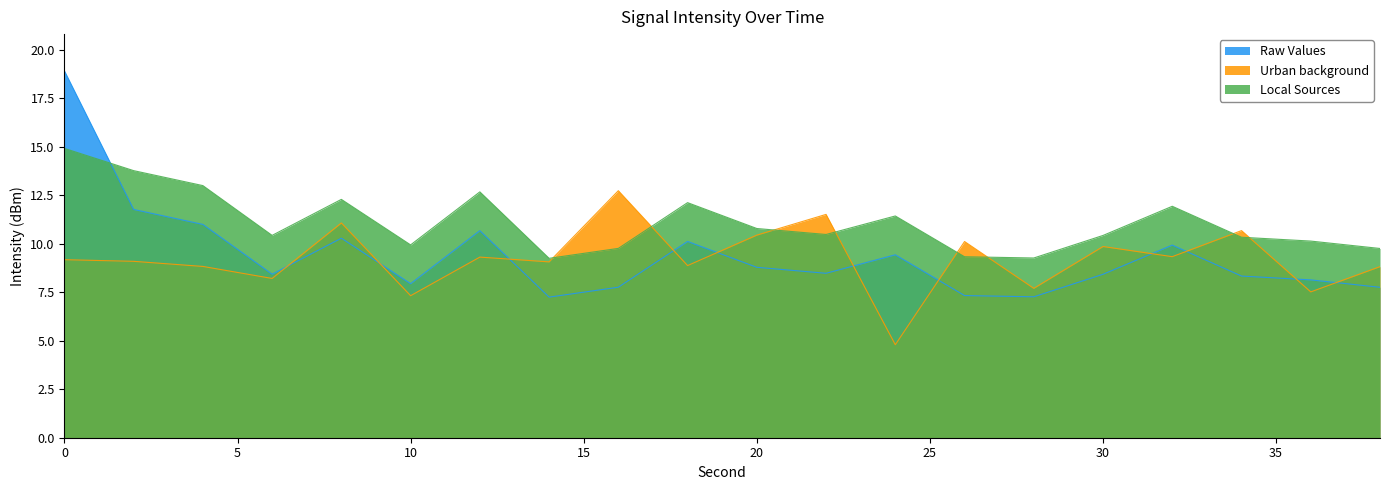

How many lines are shown in the chart?

3